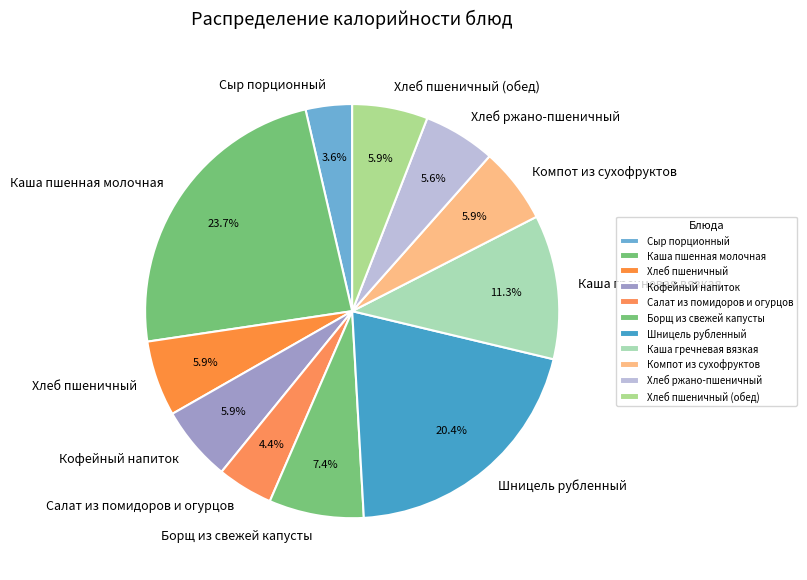

What is the largest slice in the pie chart?

Каша пшенная молочная